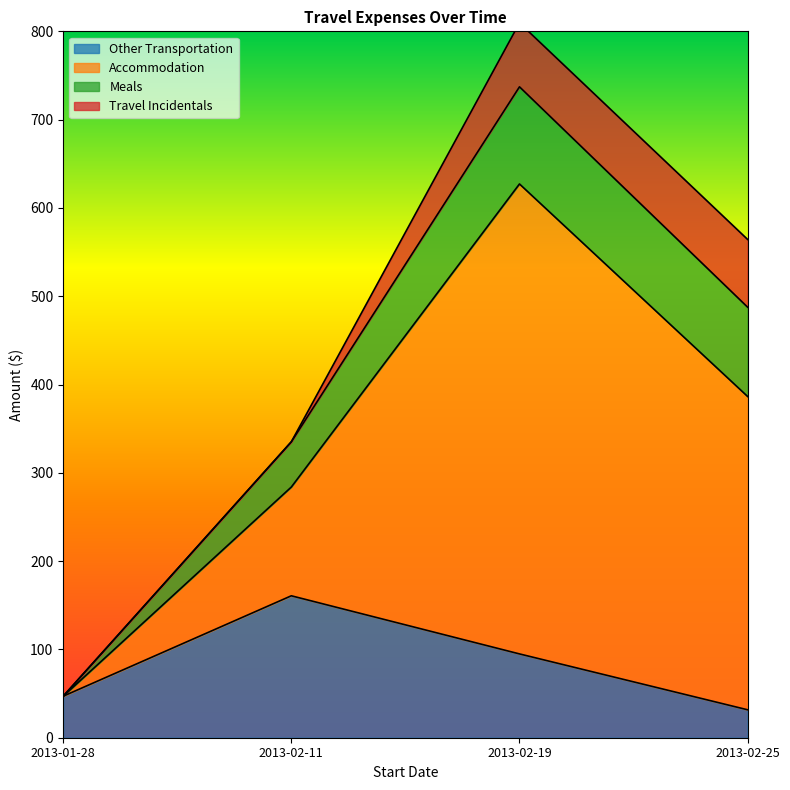

What is the label of the 4th point from the left?

2013-02-25